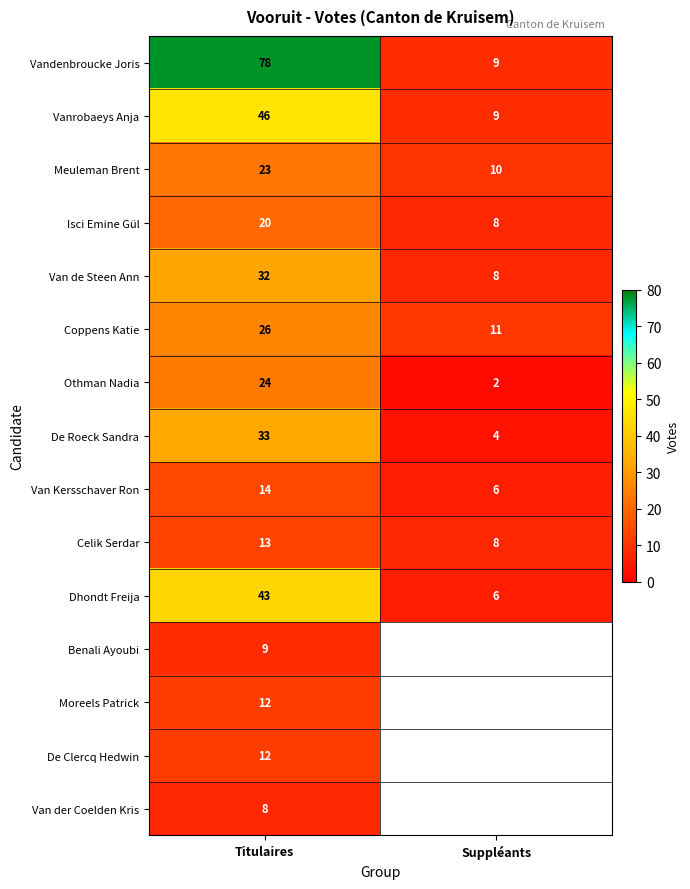

What is the difference between the highest and lowest values at Suppléants?

9.0